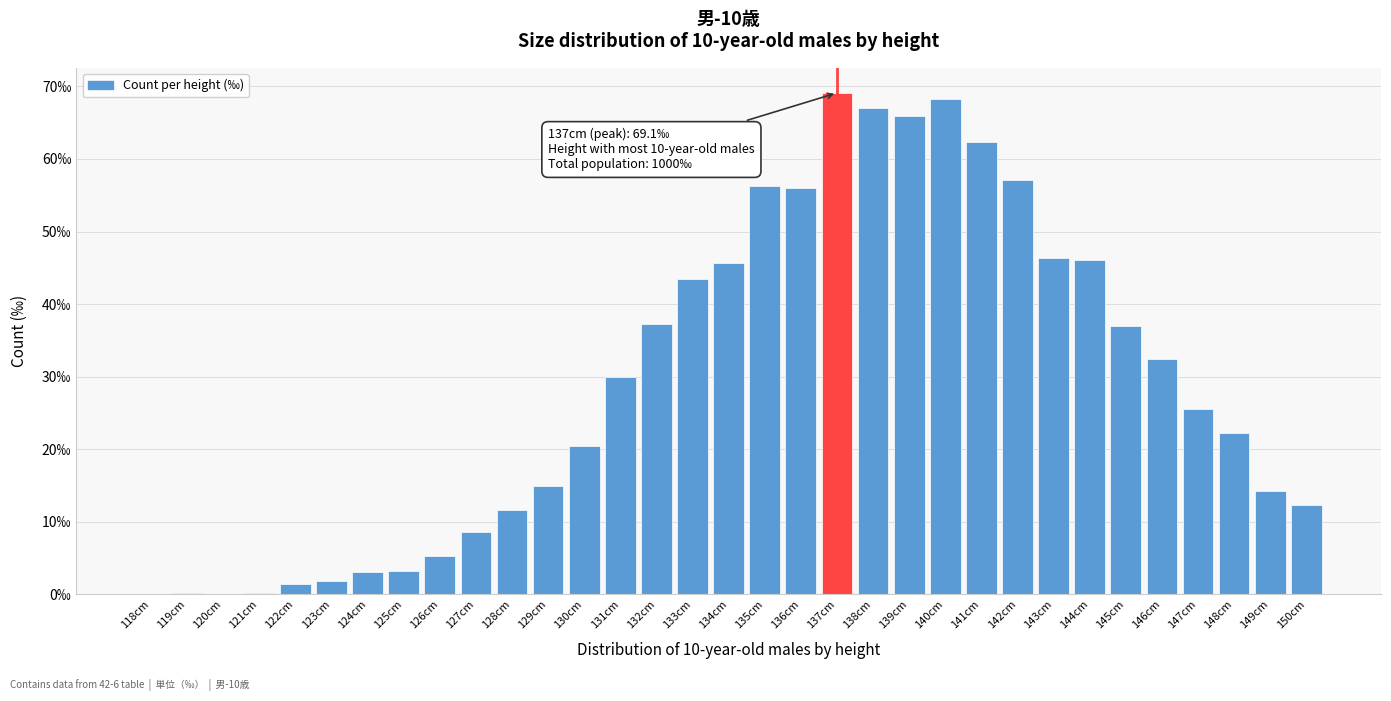

Are the bars horizontal?

No